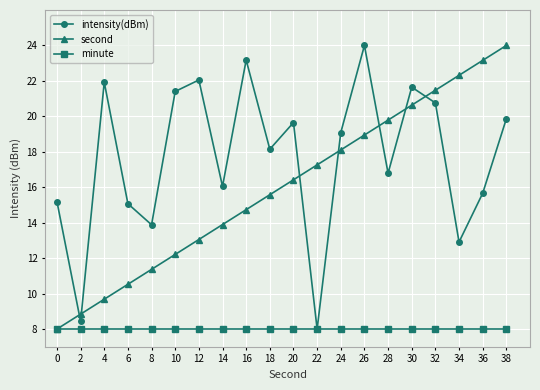

The value of intensity(dBm) at 28 is 16.8. True or false?

True